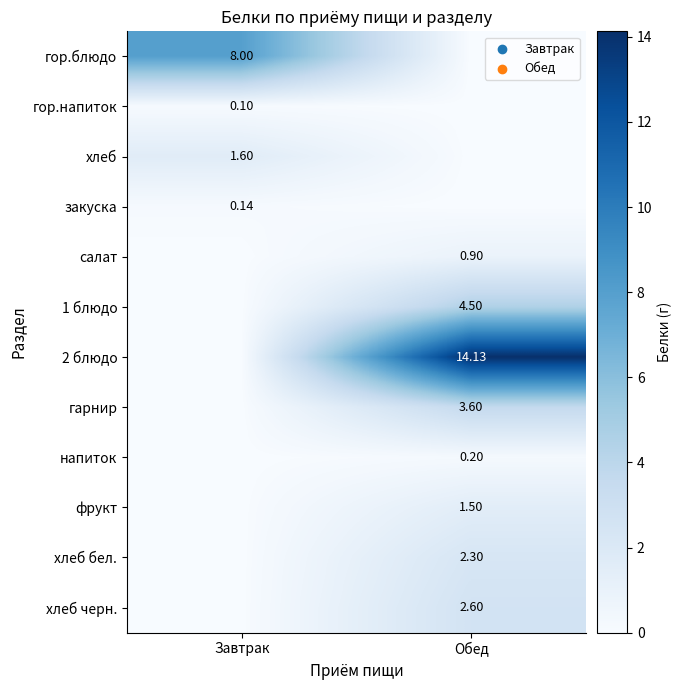

What is the sum of all гор.напиток values?

0.1